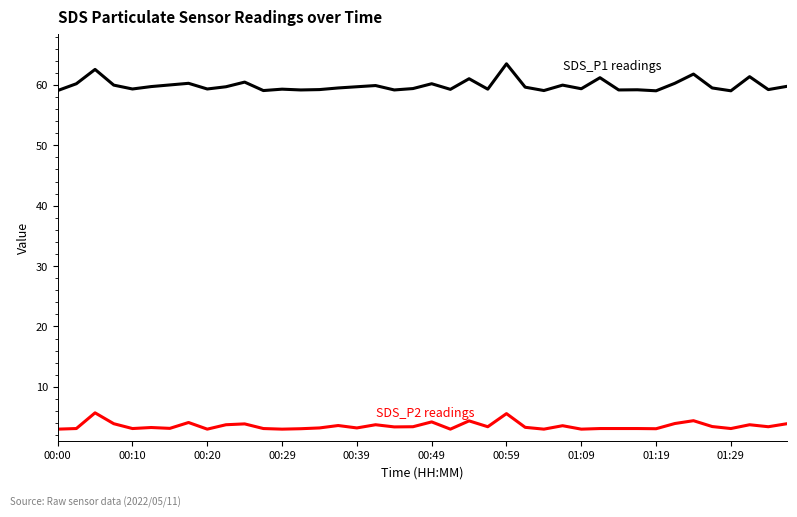

How many lines are shown in the chart?

2